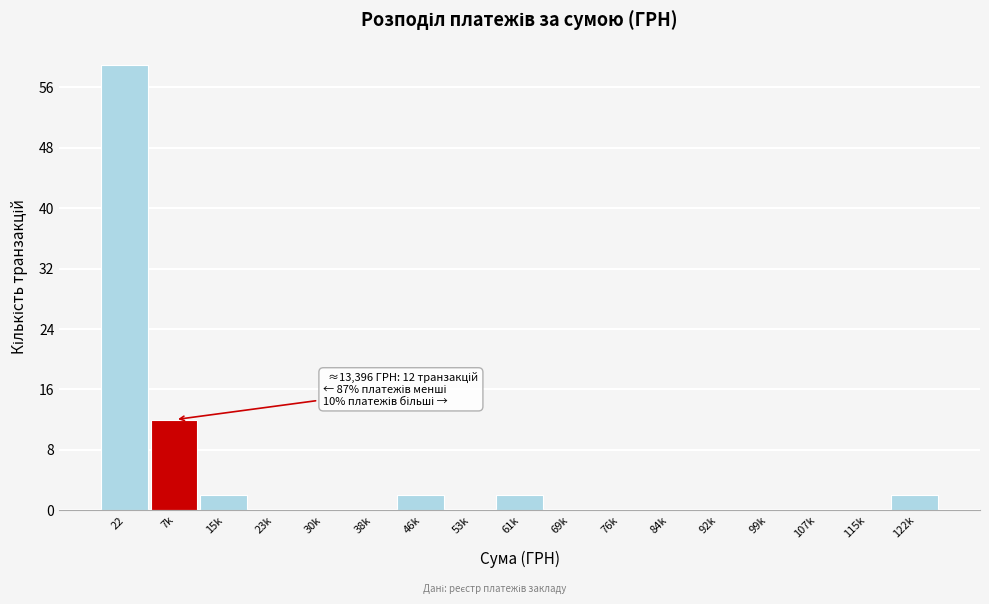

Reading left to right, list all the values displayed in this chart.

22=59	7k=12	15k=2	23k=0	30k=0	38k=0	46k=2	53k=0	61k=2	69k=0	76k=0	84k=0	92k=0	99k=0	107k=0	115k=0	122k=2